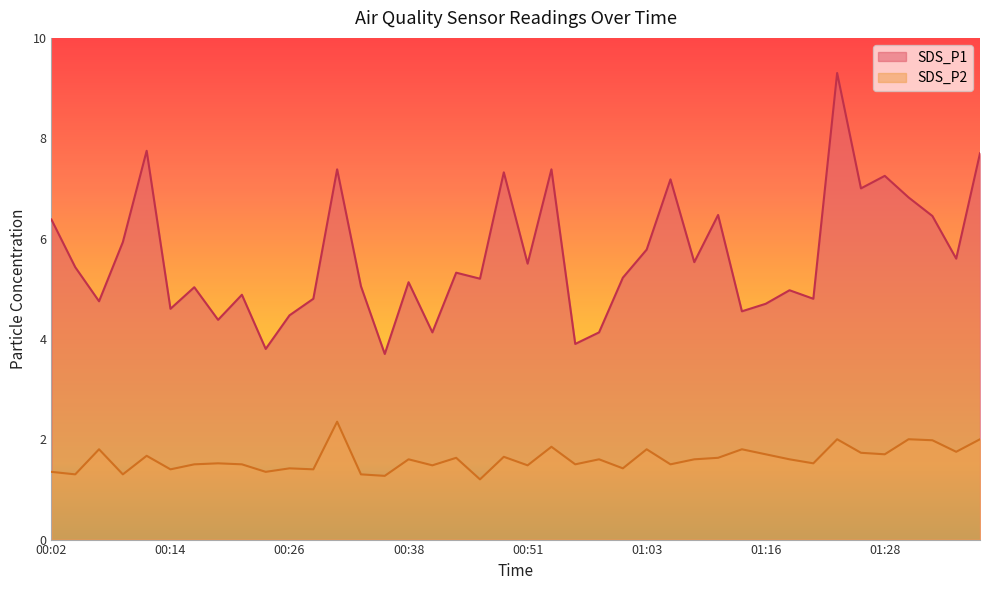

The value of SDS_P1 at 00:19 is 4.4. True or false?

True